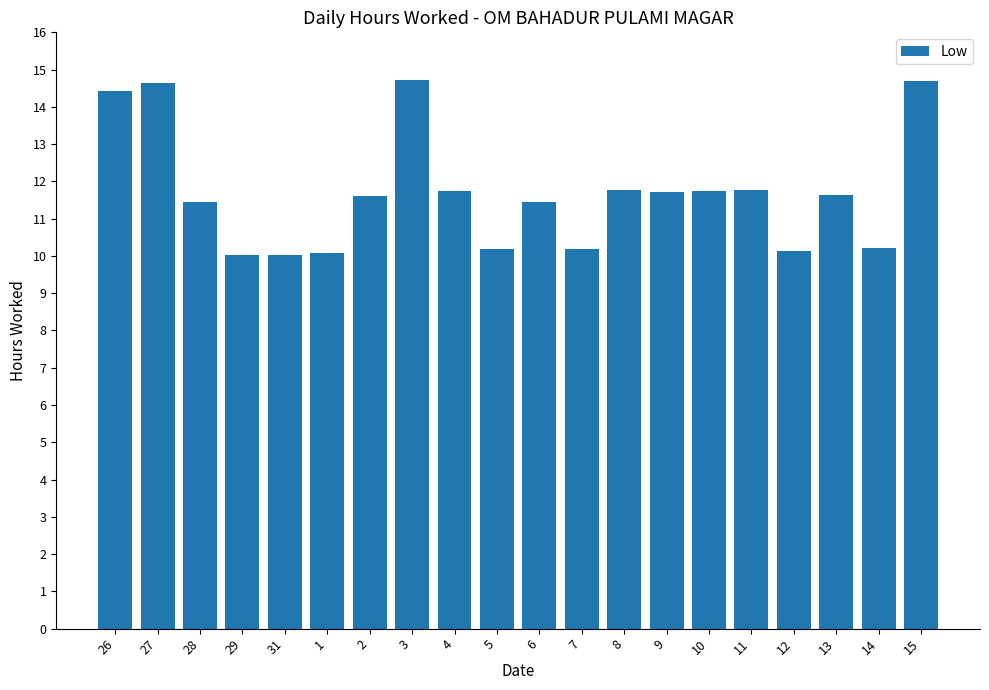

What is the greatest value displayed?

14.7